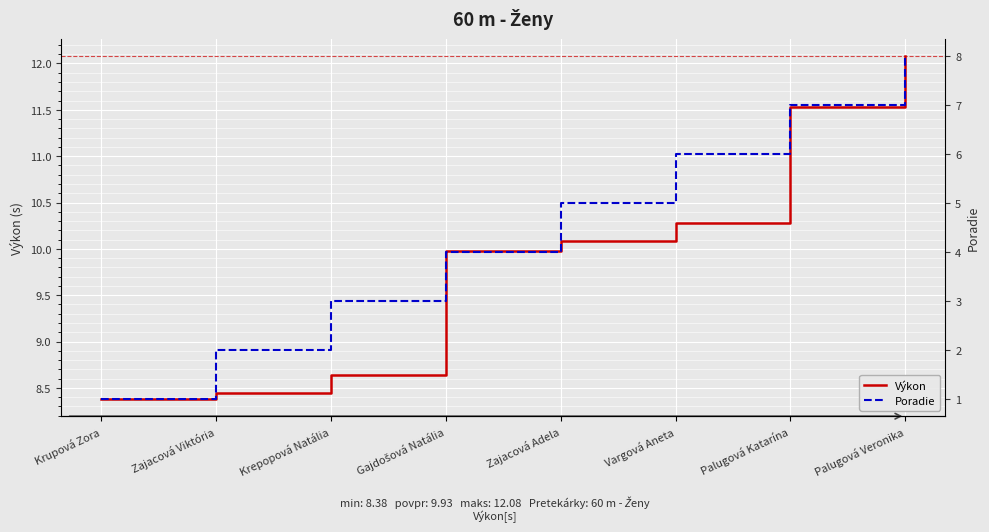

The Výkon series shows 8.6 at Krepopová Natália. True or false?

True